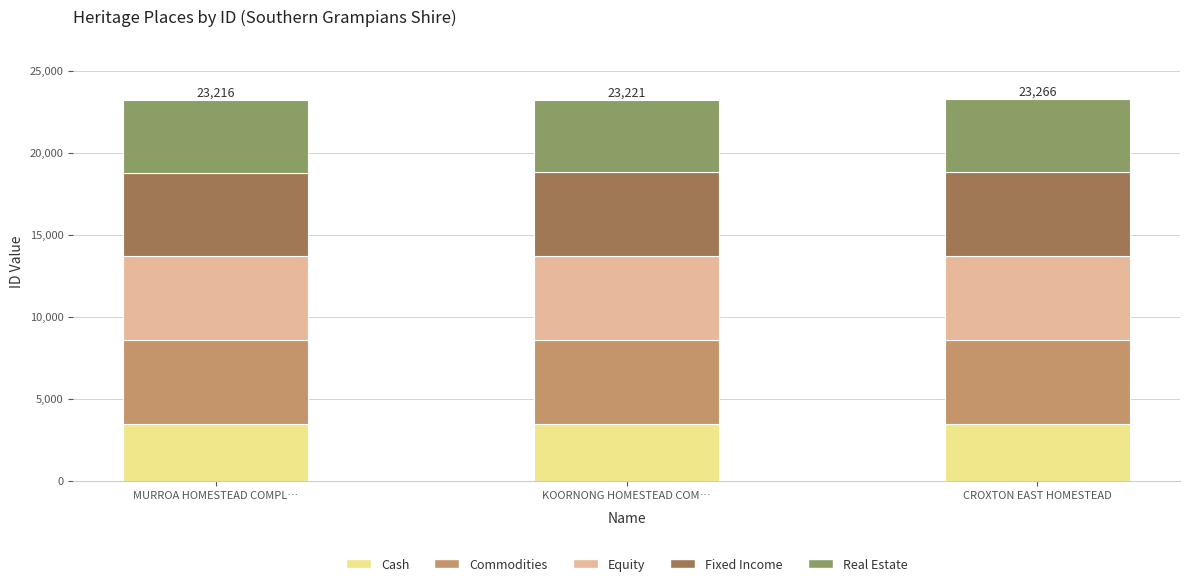

What is the total value across all series at KOORNONG HOMESTEAD COM…?

23221.0